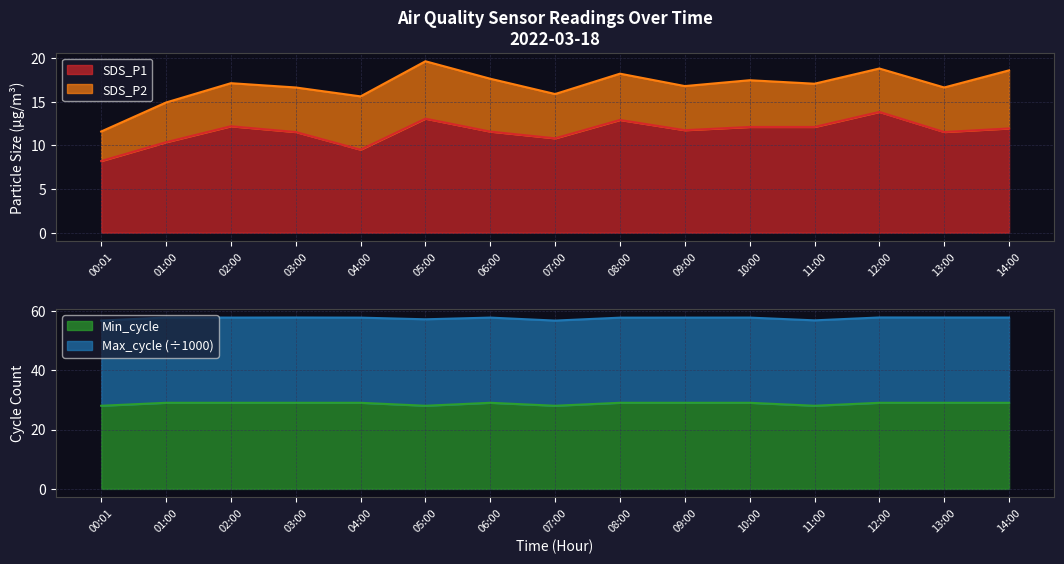

The SDS_P1 series shows 11.5 at 13:00. True or false?

True